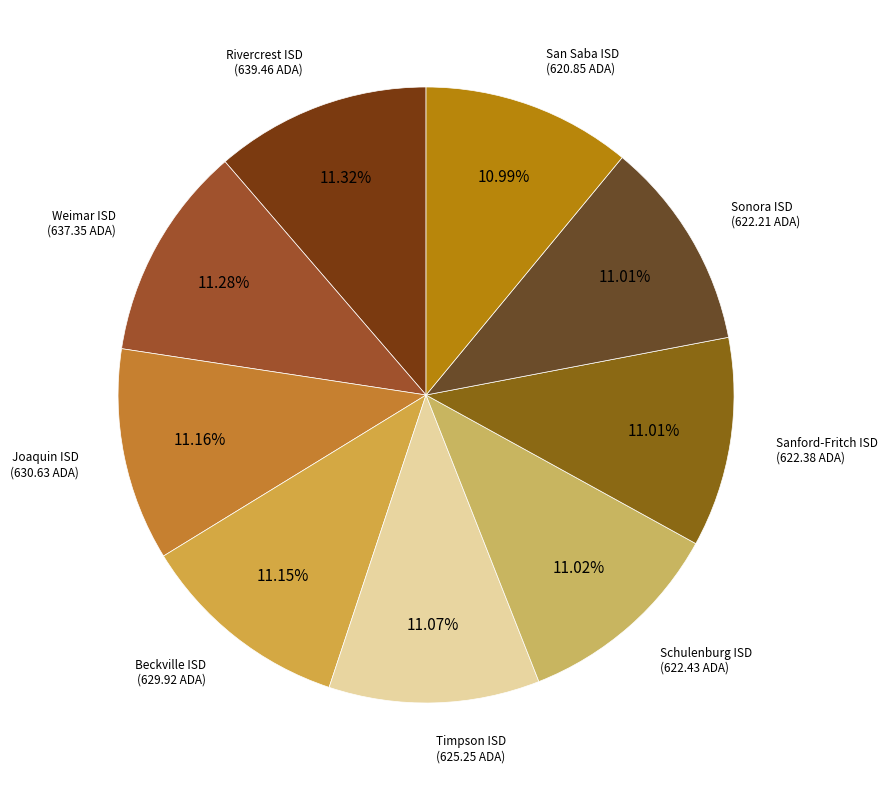

How many slices are in this pie chart?

9